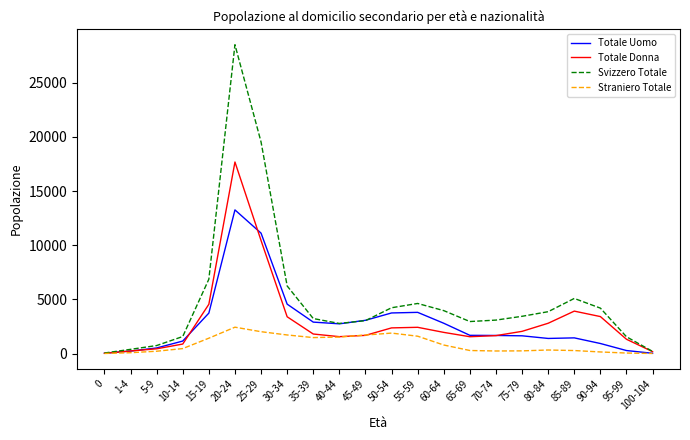

Rank the series at 20-24 from lowest to highest value.

Straniero Totale, Totale Uomo, Totale Donna, Svizzero Totale